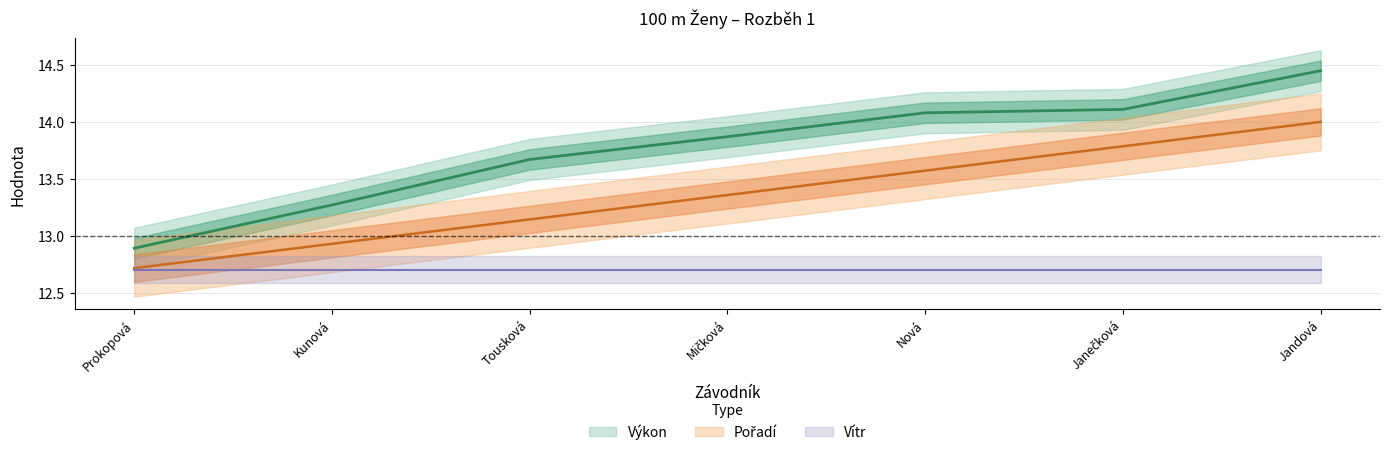

What is the label of the 6th point from the left?

Janečková